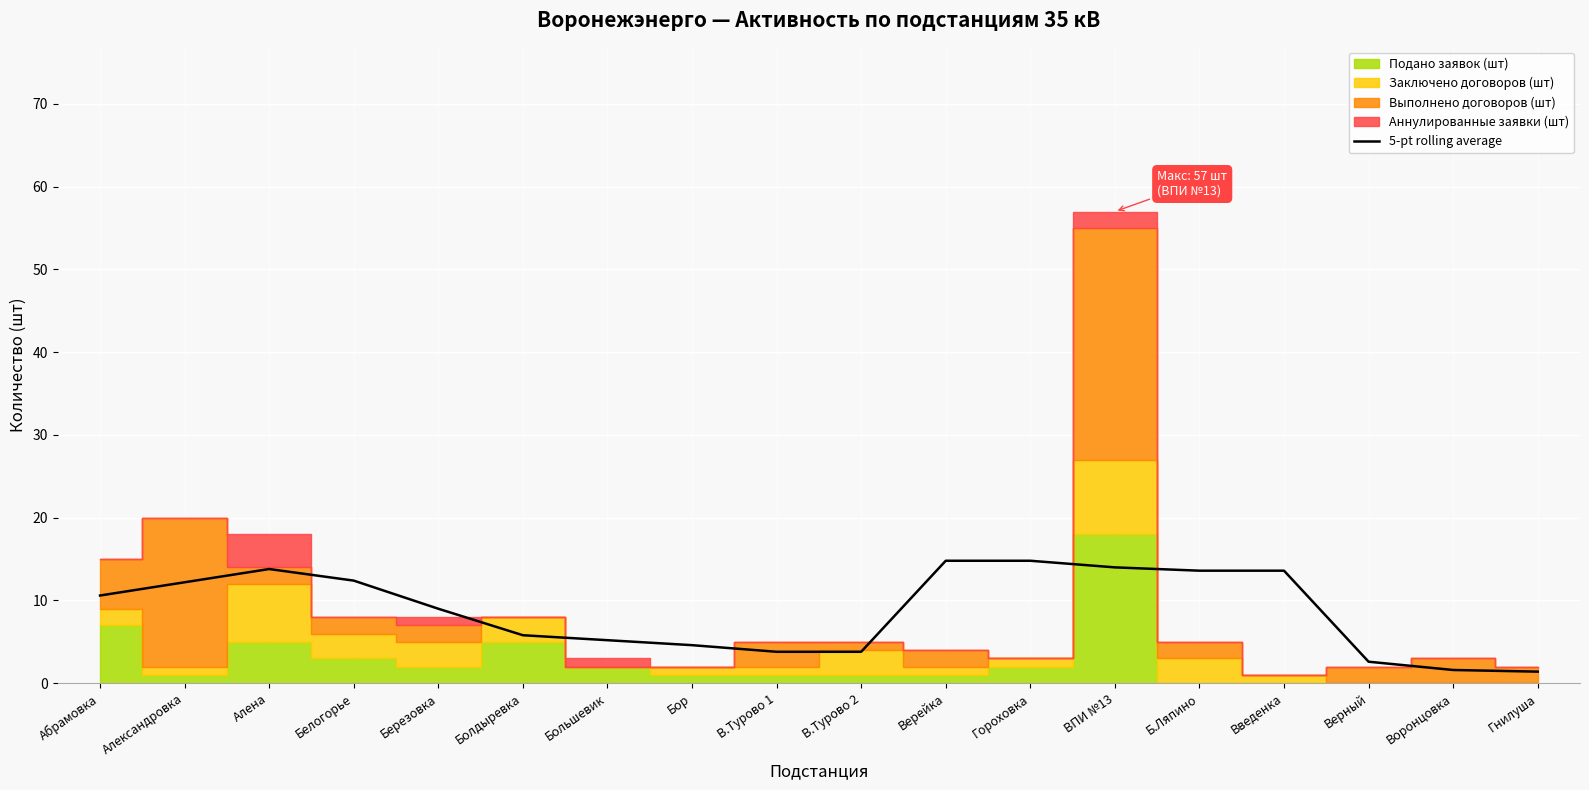

The chart shows a value of 13.6 at Б.Ляпино. True or false?

True